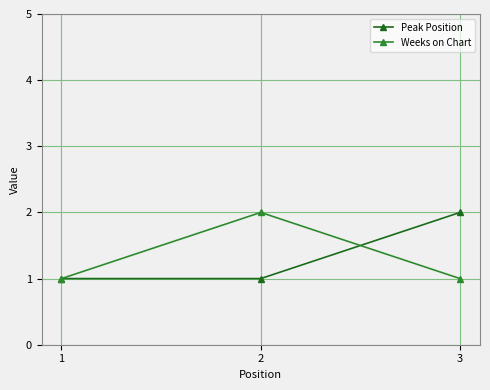

At 3, list the series in order from smallest to largest.

Weeks on Chart, Peak Position